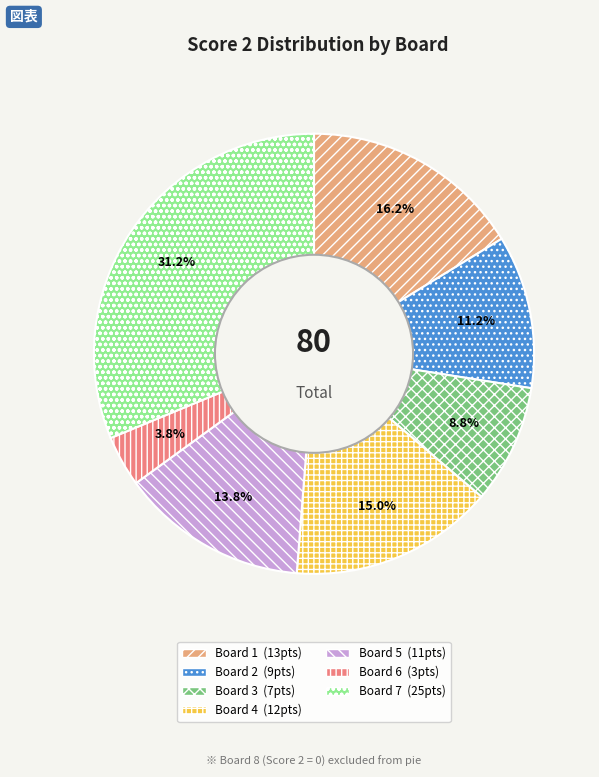

Is there any slice that represents more than half of the pie?

No